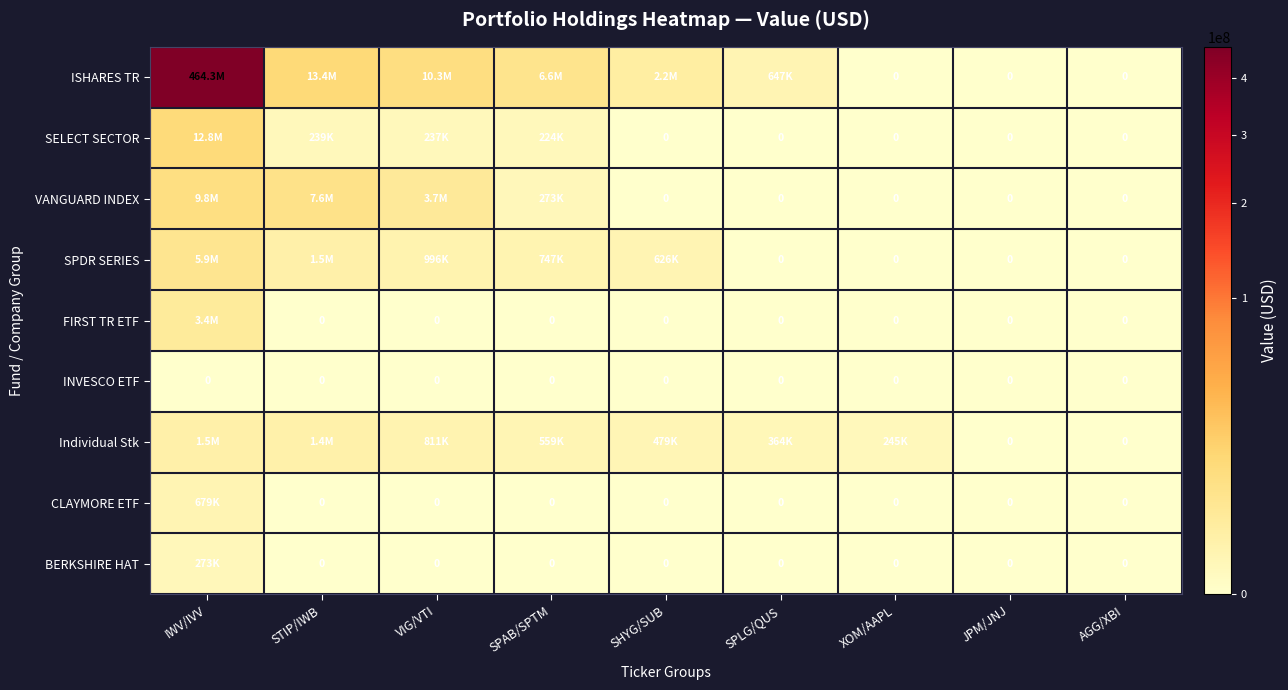

Count the number of categories in the chart.

9